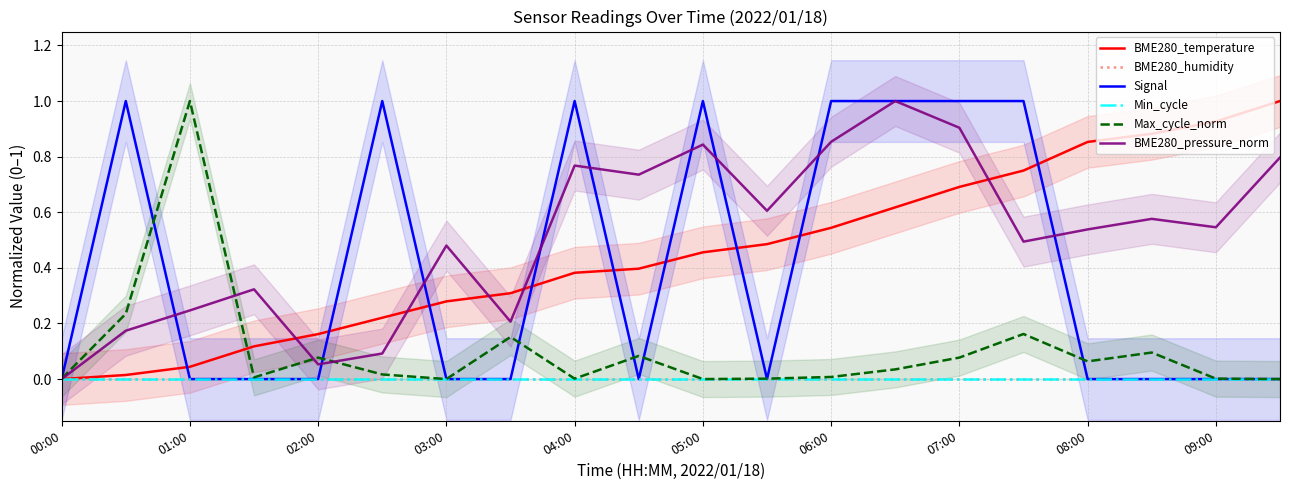

Is the value of BME280_pressure_norm at 05:00 greater than the value of Max_cycle_norm at 12?

Yes